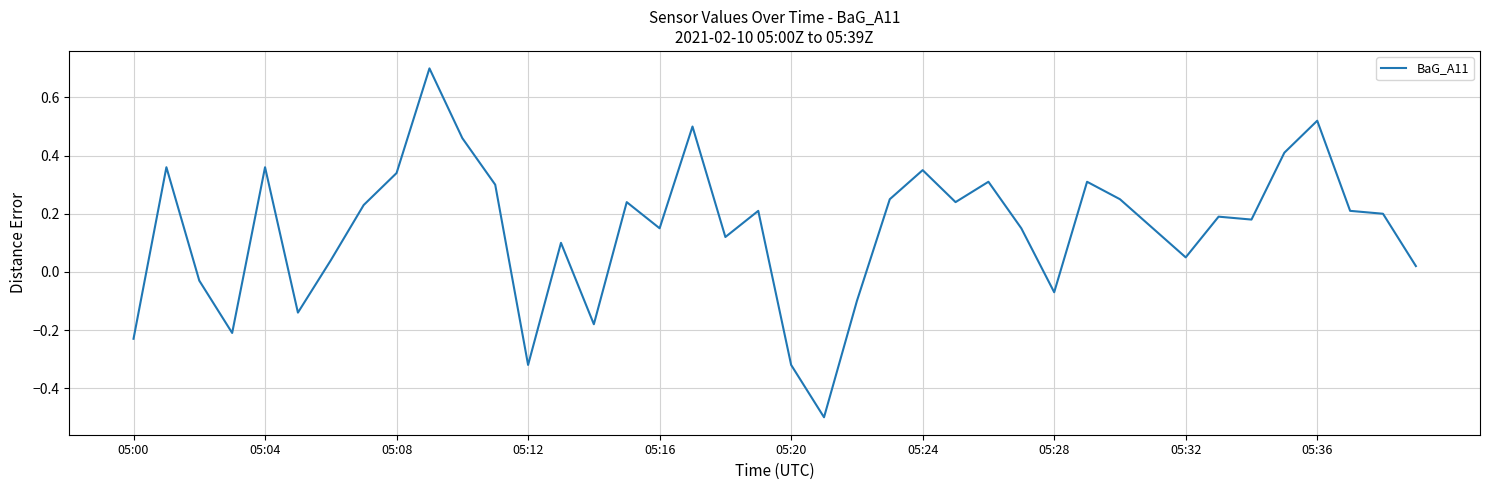

What is the minimum value shown in the chart?

-0.5